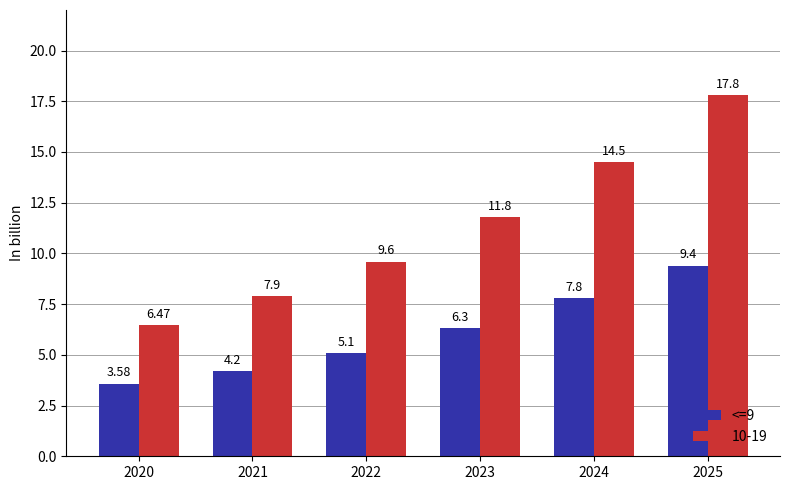

Which category has the highest value across all series?

2025